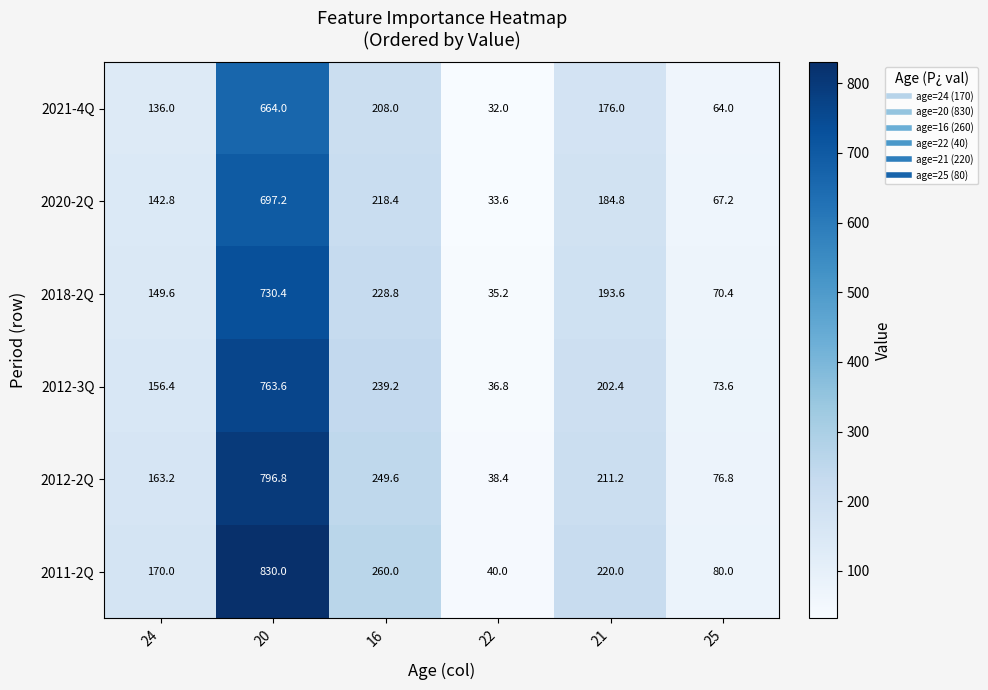

Which series has the widest spread of values?

2011-2Q